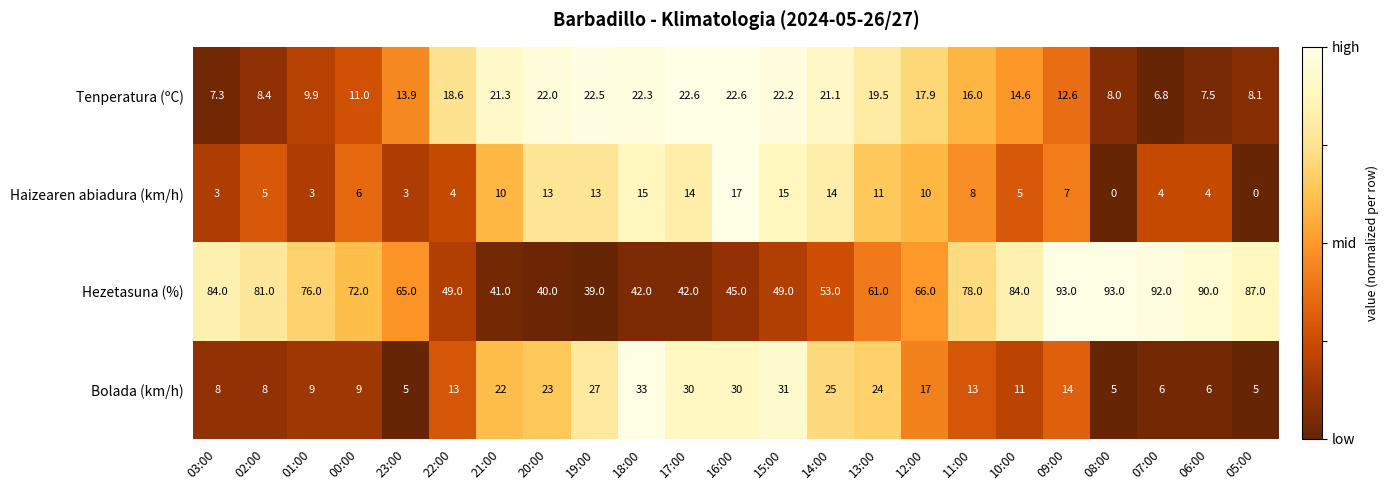

Rank the series at 00:00 from lowest to highest value.

Haizearen abiadura (km/h), Bolada (km/h), Tenperatura (ºC), Hezetasuna (%)